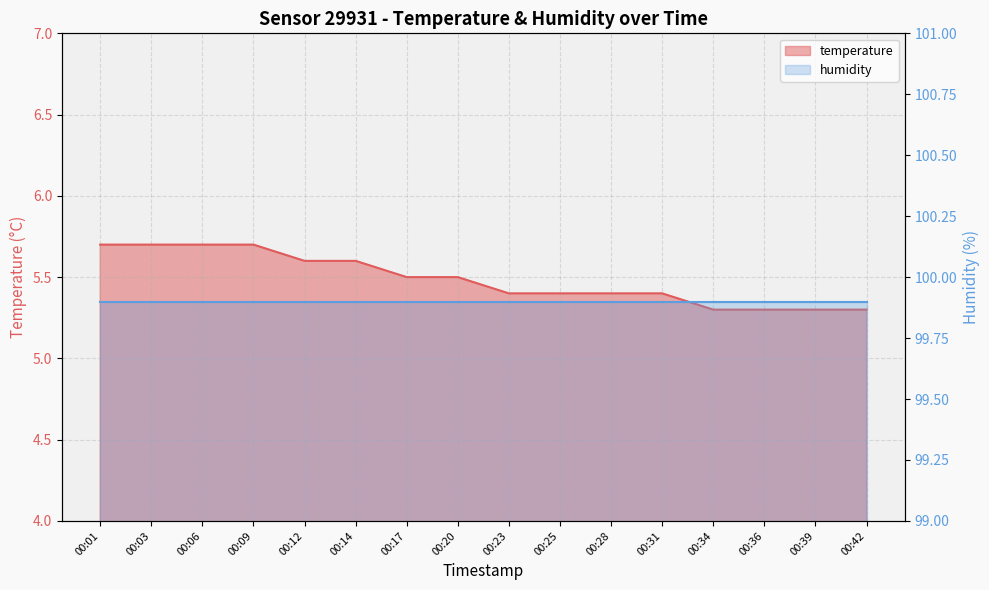

List the labels in order of value, largest first.

00:01, 00:03, 00:06, 00:09, 00:12, 00:14, 00:17, 00:20, 00:23, 00:25, 00:28, 00:31, 00:34, 00:36, 00:39, 00:42